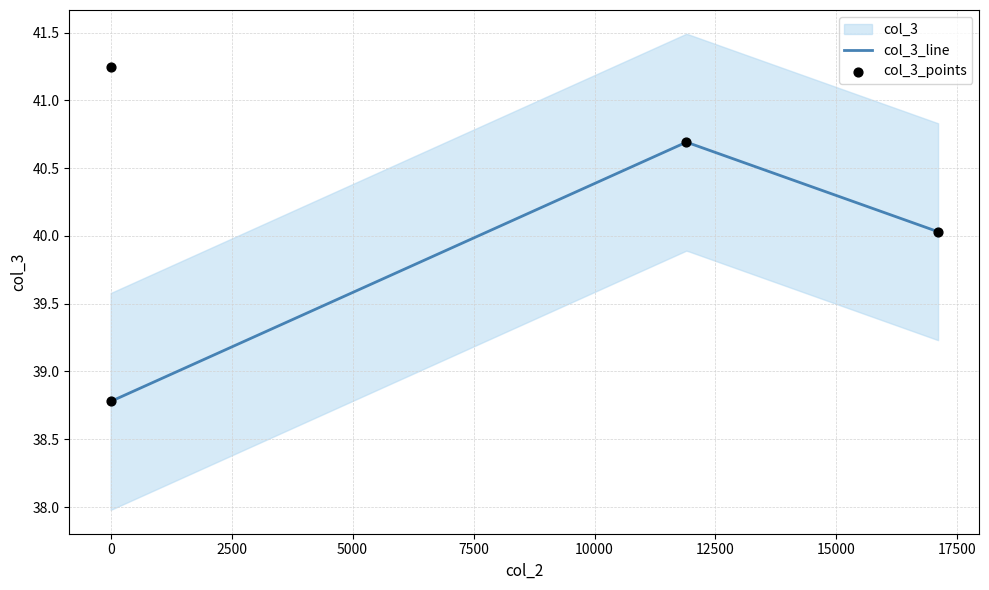

What is the change in value from 11900 to 17100?

-0.7